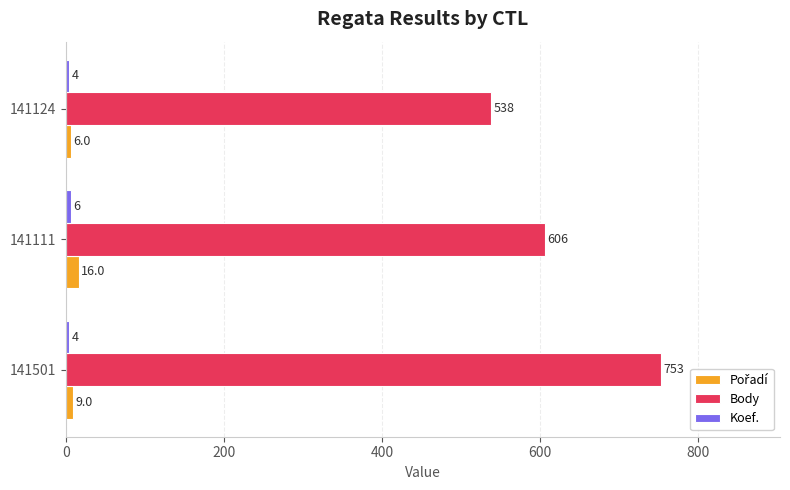

What is the difference between the maximum and minimum values in the Body series?

215